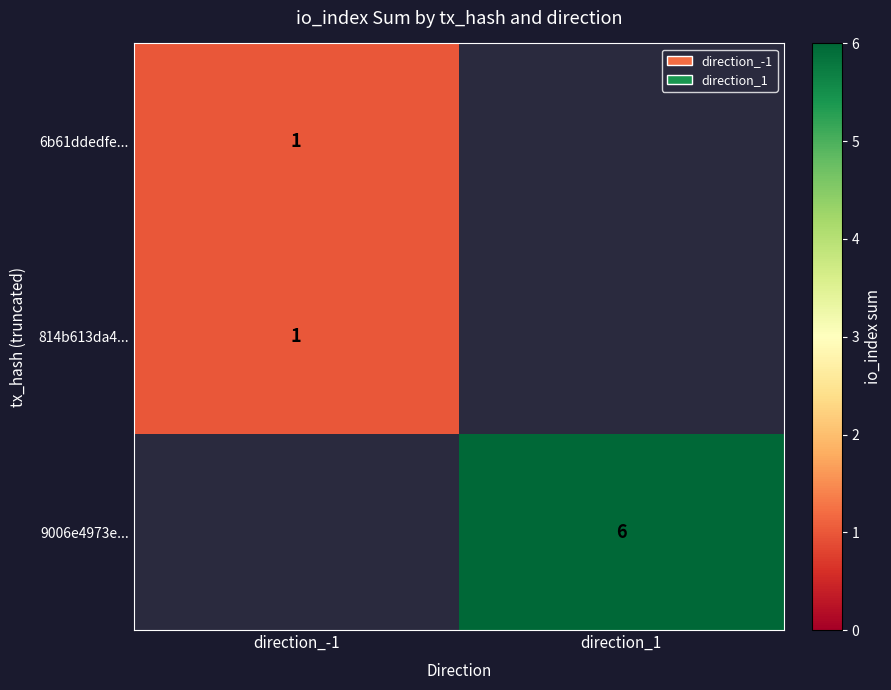

The value of 6b61ddedfe... at direction_-1 is 1.8. True or false?

False